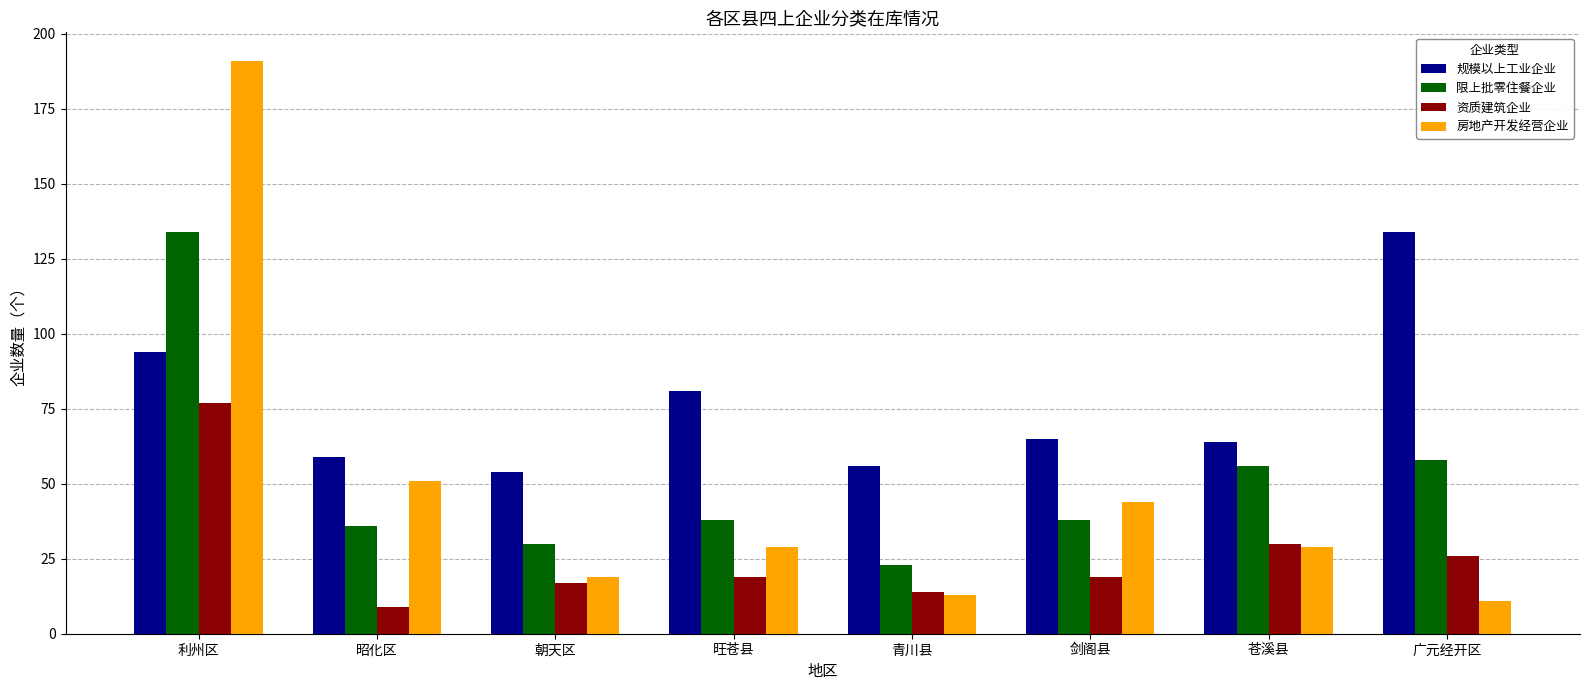

The value of 限上批零住餐企业 at 剑阁县 is 68. True or false?

False